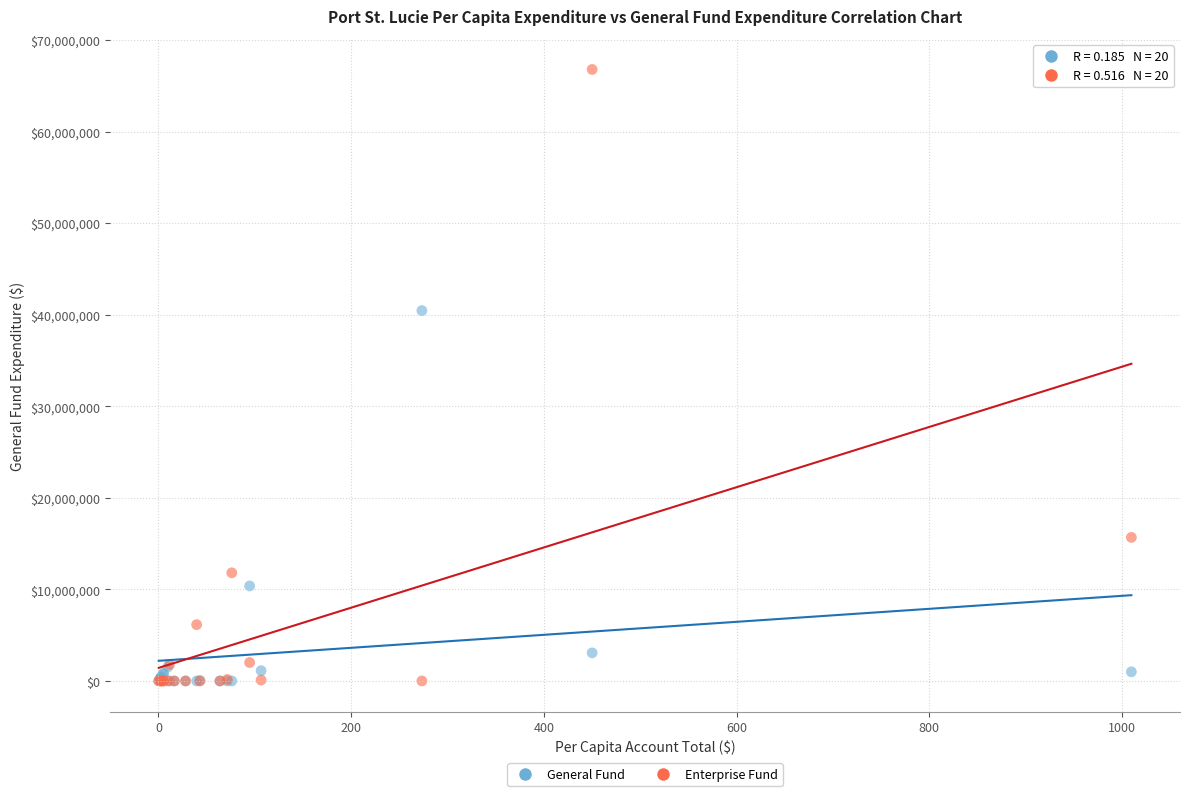

In the Enterprise Fund series, what Y value is closest to 33405043?

15685928